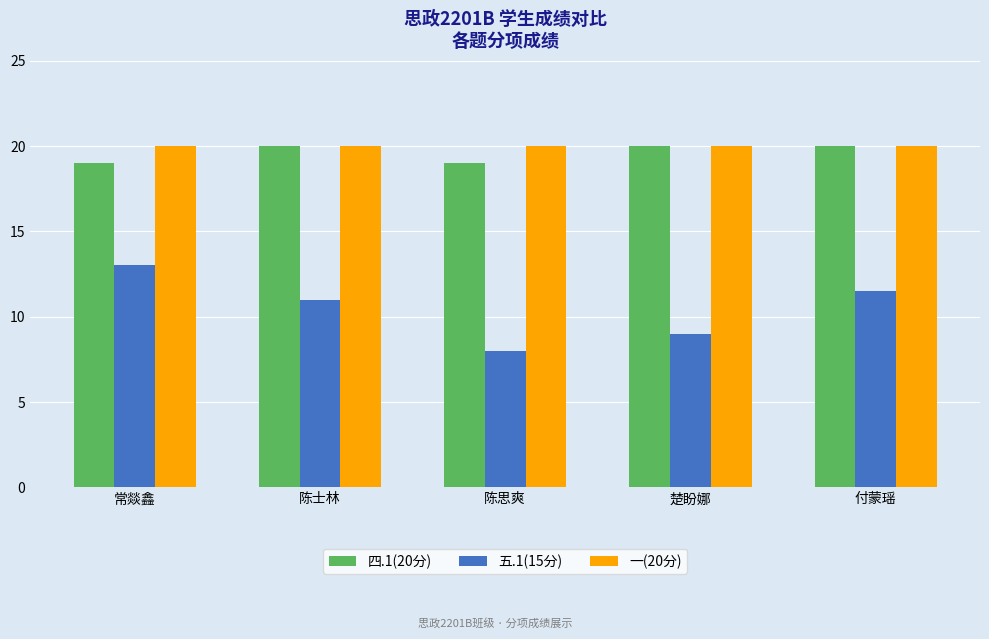

List the labels in order of 五.1(15分) value, largest first.

常燚鑫, 付蒙瑶, 陈士林, 楚盼娜, 陈思爽